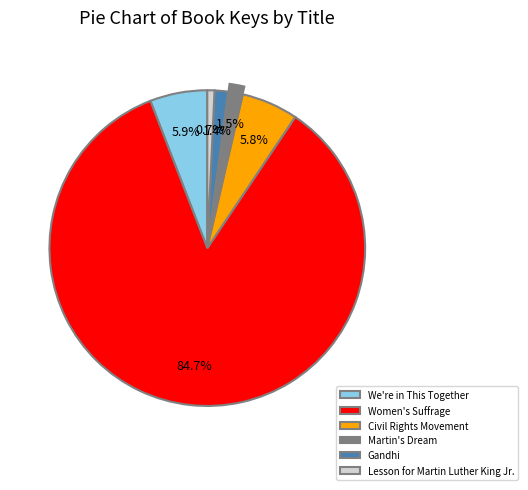

Is it true that Lesson for Martin Luther King Jr. is 1% of the pie?

True